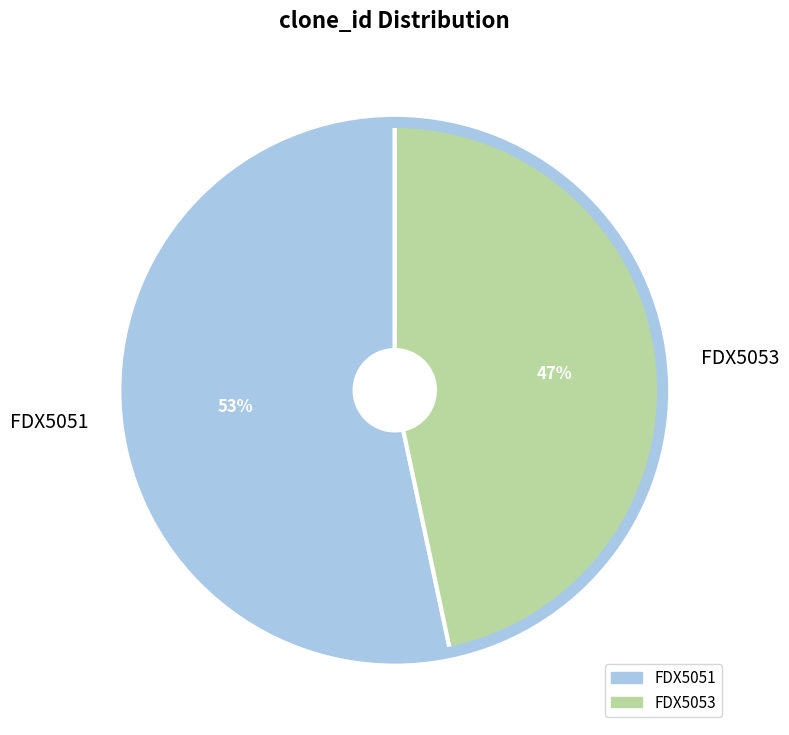

Which slice represents more than half of the pie?

FDX5051